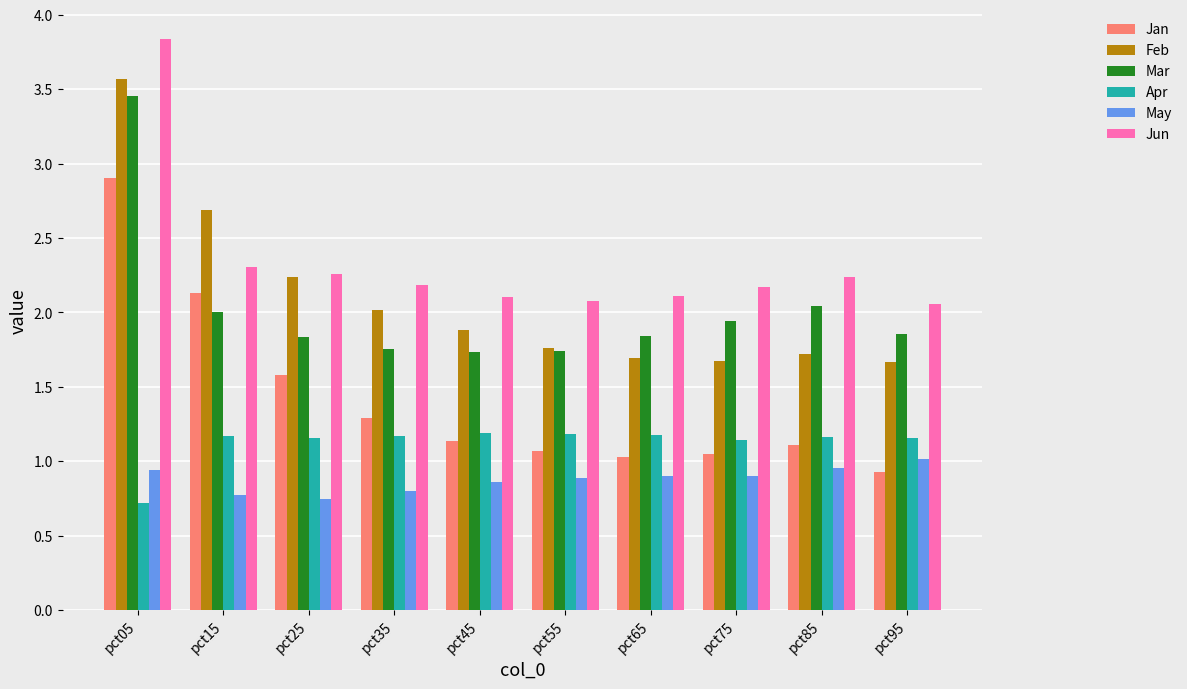

True or false: Apr has a value of 0.4 at pct75.

False